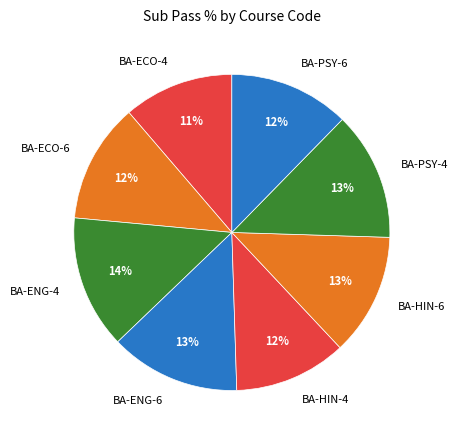

The BA-HIN-6 slice represents 13% of the pie. True or false?

True